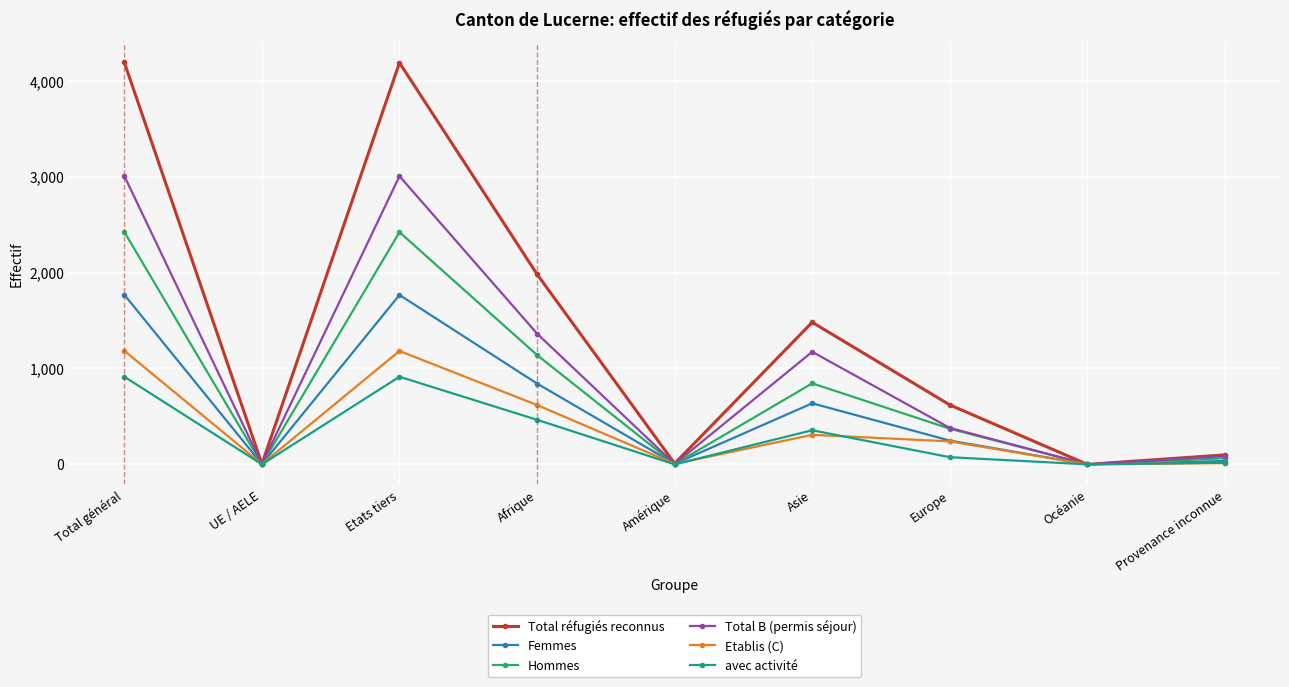

How many interior local peaks does the Etablis (C) series have?

2